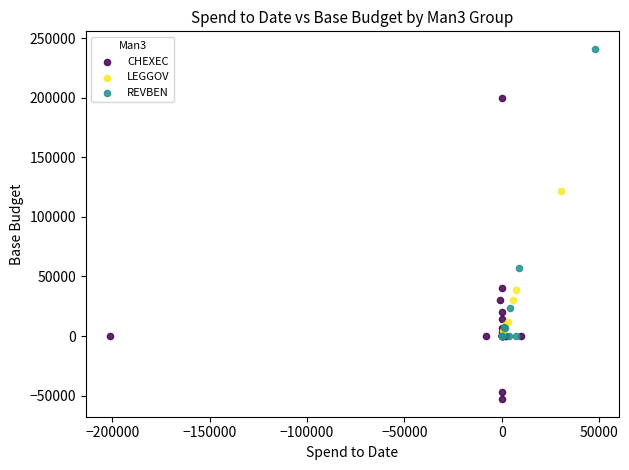

What are all the series names shown in the legend?

CHEXEC, LEGGOV, REVBEN